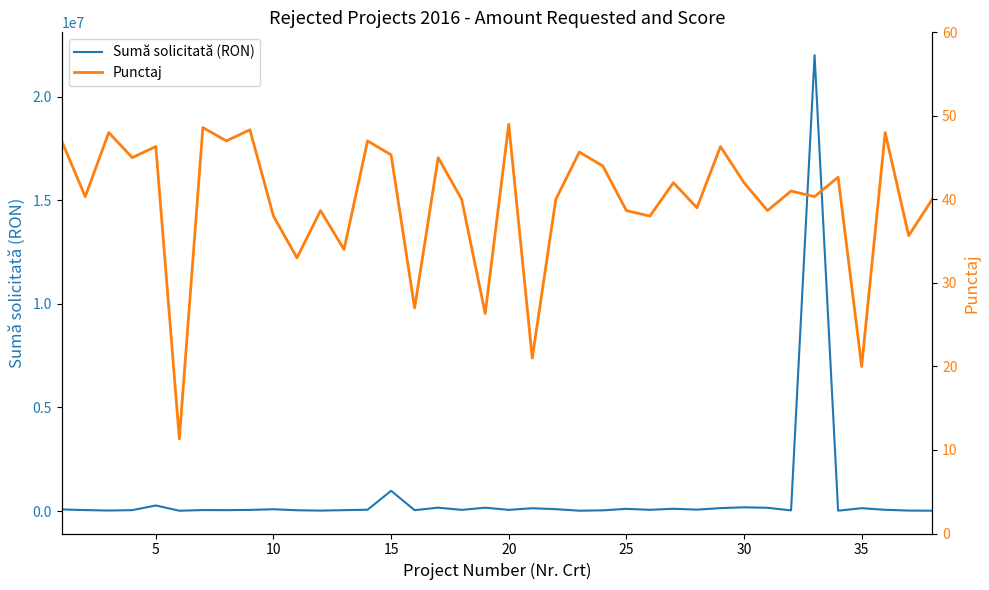

True or false: Punctaj has more than 0 interior local peaks.

True